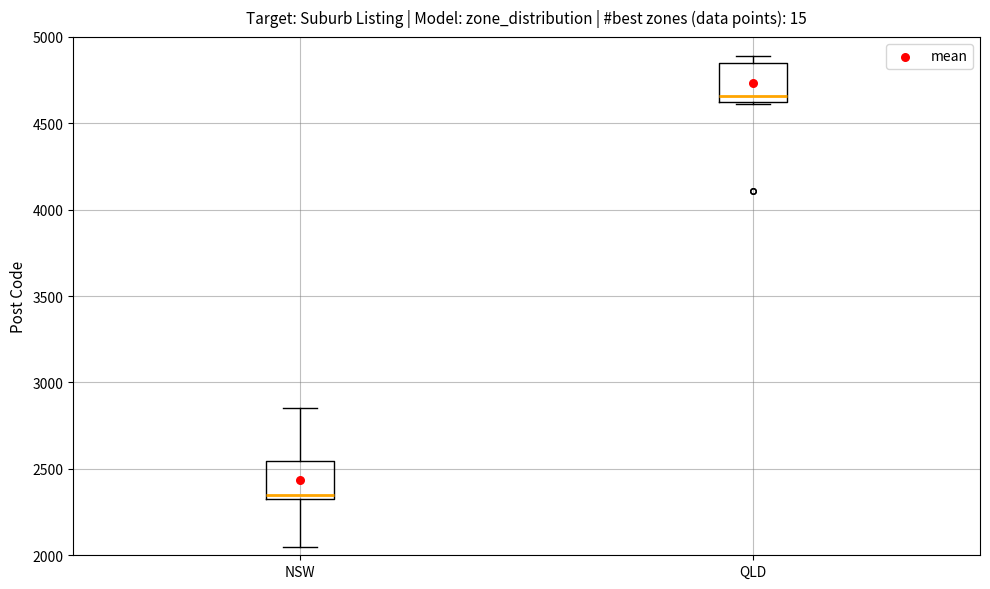

Reading left to right, transcribe this box plot: for each box, give where its median line is, the range the box spans, and where its two whiskers end, as read against the y-axis. The values are not printed on the chart, so give them approximately, as read against the axis.

NSW: median 2350 (just above the box's lower edge), box 2350 to 2550, whiskers 2050 to 2850
QLD: median 4650, box 4600 to 4850, whiskers 4600 to 4900